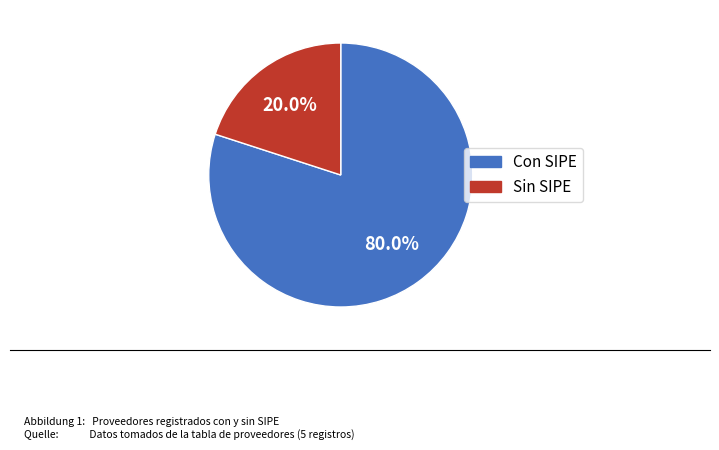

Does any single category account for the majority?

Yes